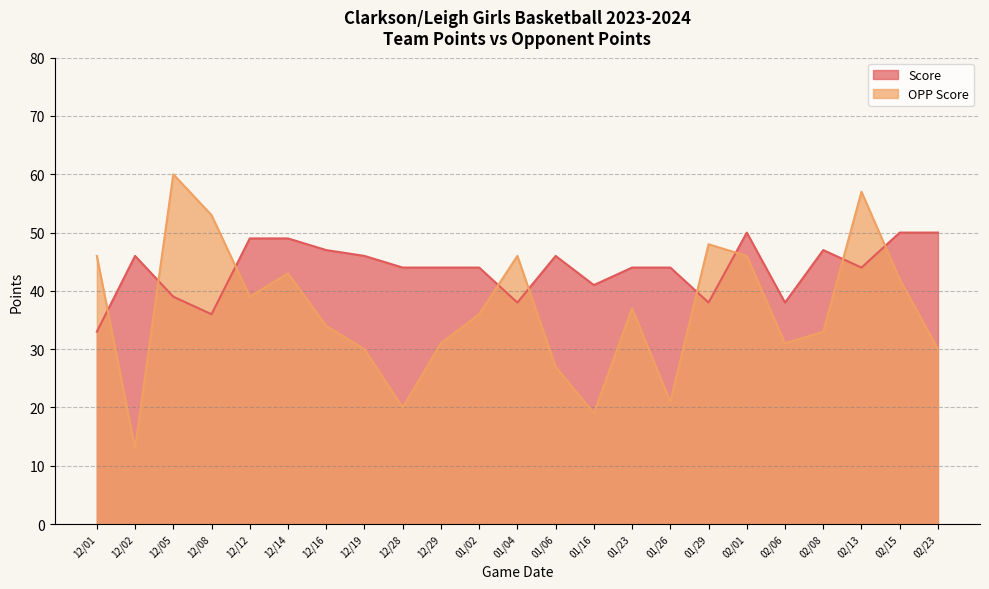

Reading right to left, list all the values displayed in this chart.

Score: 50	50	44	47	38	50	38	44	44	41	46	38	44	44	44	46	47	49	49	36	39	46	33
OPP Score: 30	42	57	33	31	46	48	21	37	19	27	46	36	31	20	30	34	43	39	53	60	13	46